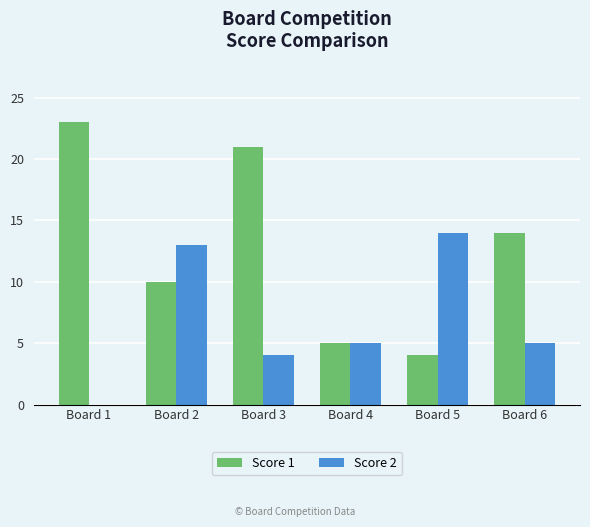

What is the difference between the Score 1 values at Board 3 and Board 5?

17